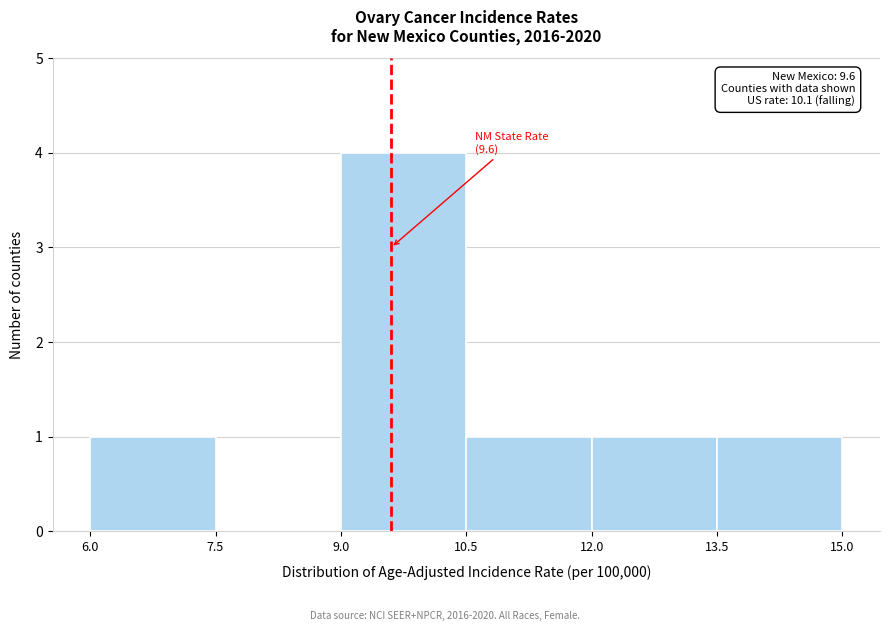

Over which range of the x-axis is the bar tallest?

9.0 to 10.5